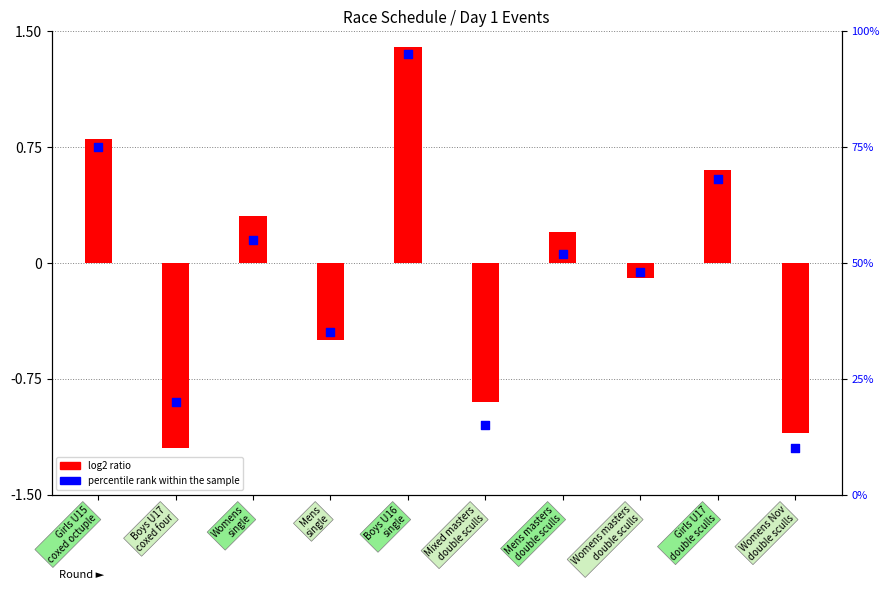

Which has a higher value, Girls U17
double sculls or Girls U15
coxed octuple?

Girls U15
coxed octuple